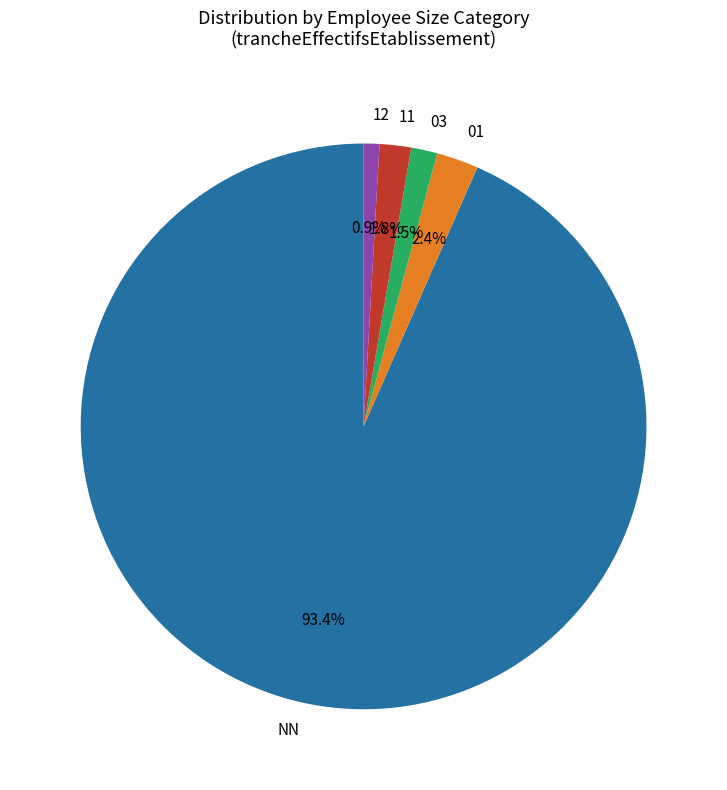

To the nearest percent, what portion does NN represent?

93%